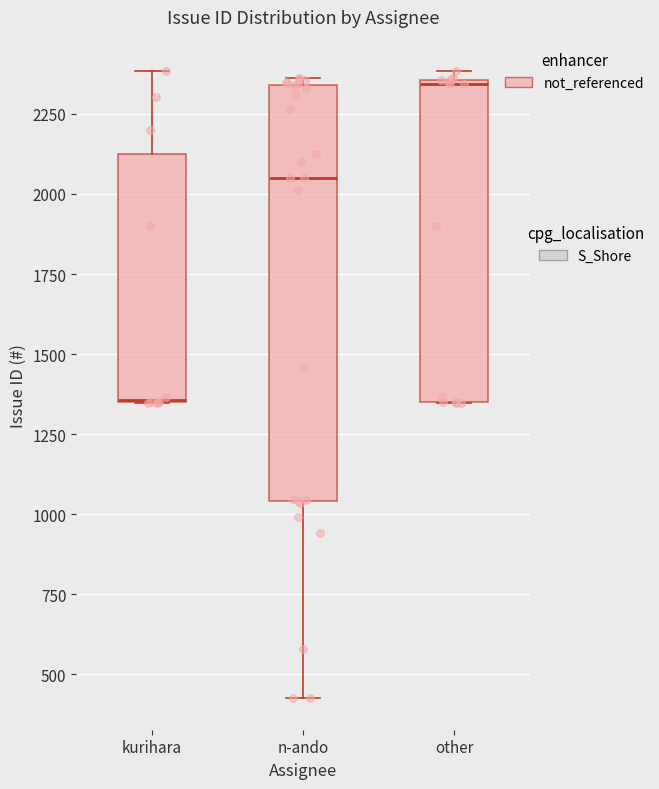

Reading left to right, read every box against the y-axis: the position of its median line, the range the box covers, and the ends of its whiskers. The values are not printed on the chart, so give them approximately, as read against the axis.

kurihara: median 1350, box 1350 to 2150, whiskers 1350 to 2400
n-ando: median 2050, box 1050 to 2350, whiskers 450 to 2350 (just above the box's upper edge)
other: median 2350, box 1350 to 2350, whiskers 1350 to 2400